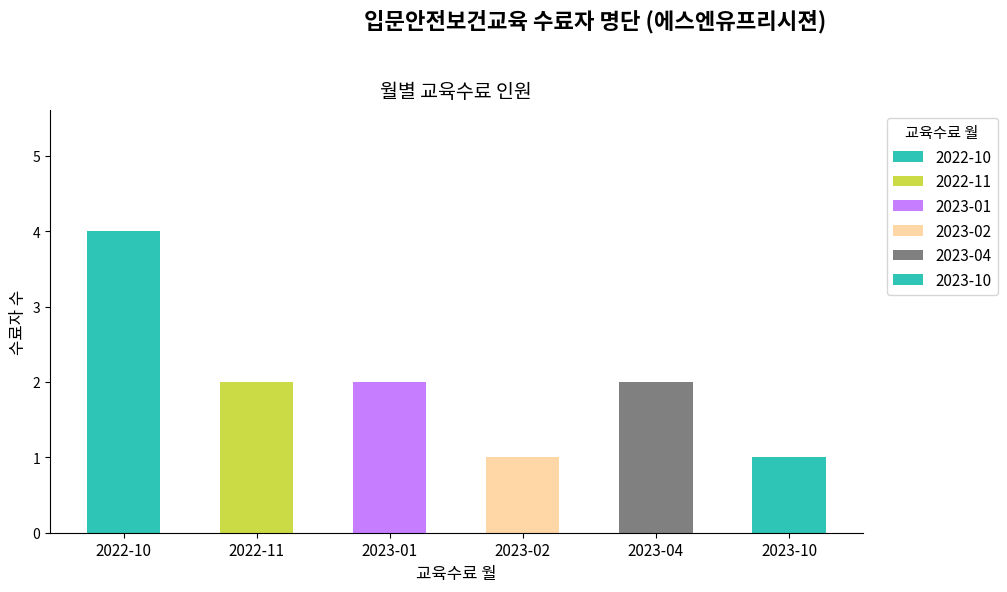

Are the bars grouped side by side (vs. stacked)?

No